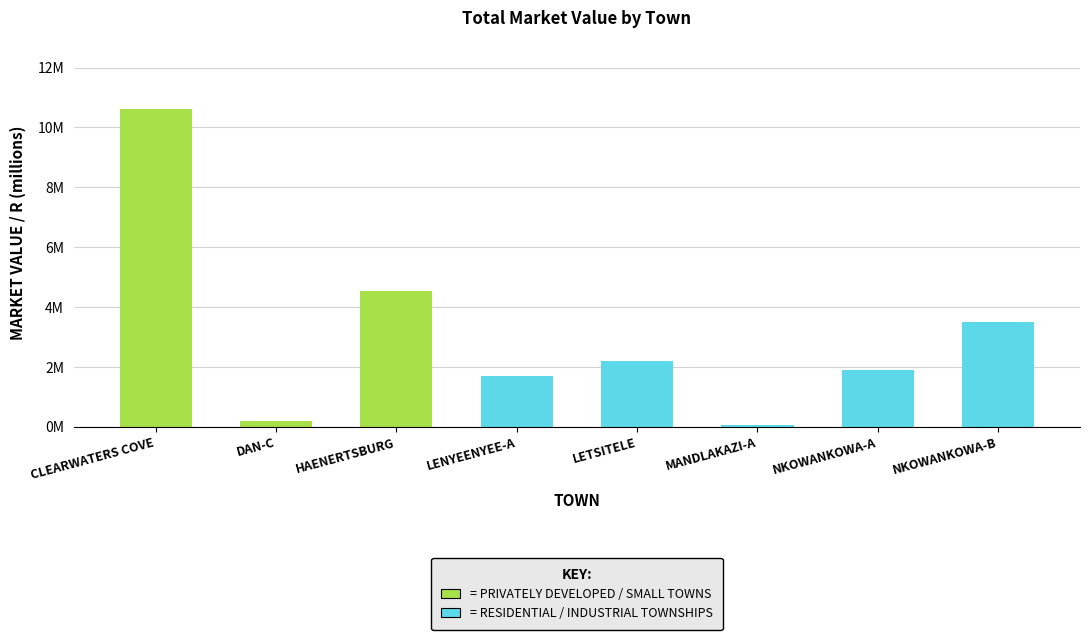

What is the change in value from MANDLAKAZI-A to NKOWANKOWA-A?

+1.8